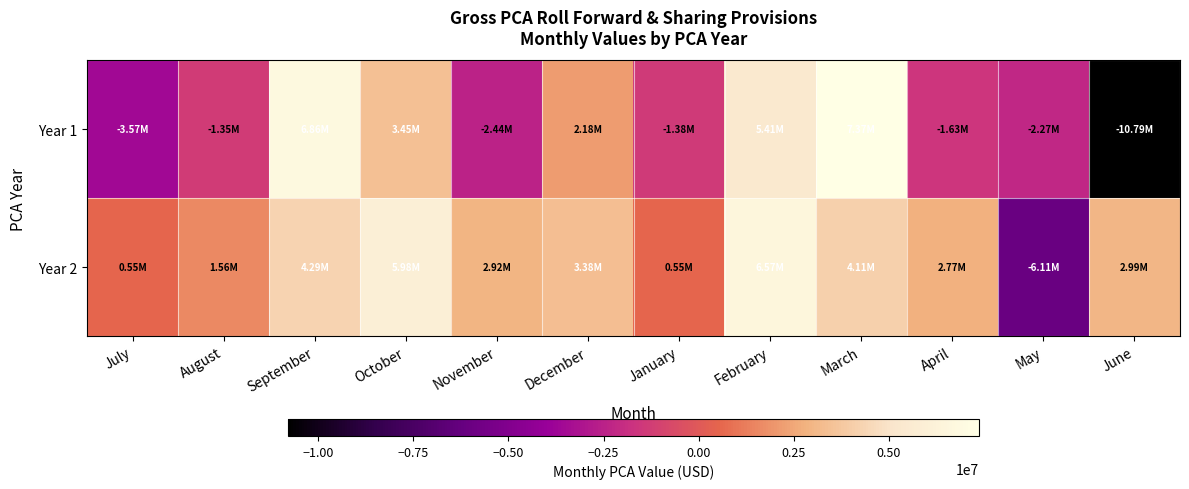

At which category is the sum across all series the highest?

February